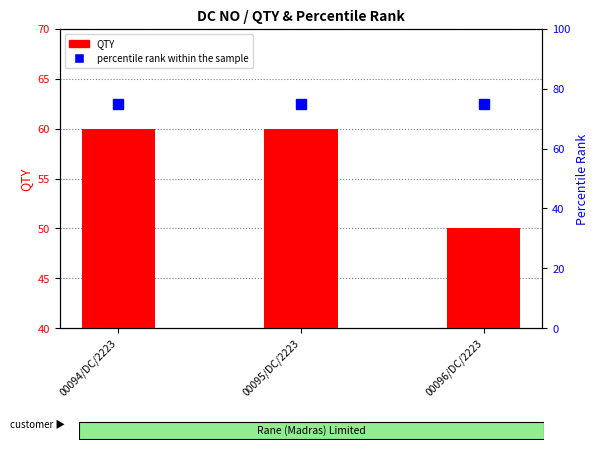

Where is QTY nearest to the value 55?

00094/DC/2223